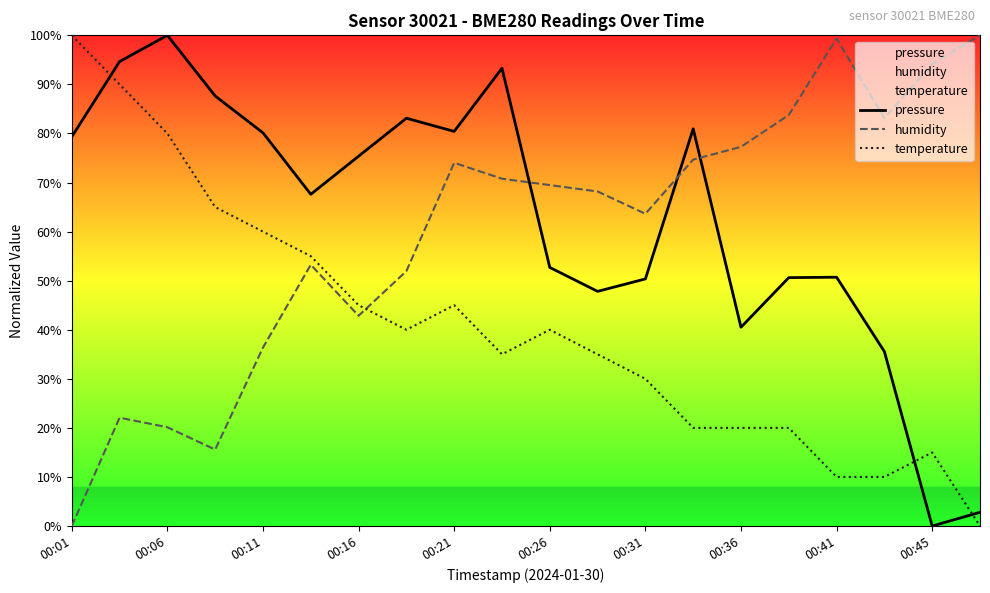

Rank the series at 00:36 from lowest to highest value.

temperature, pressure, humidity